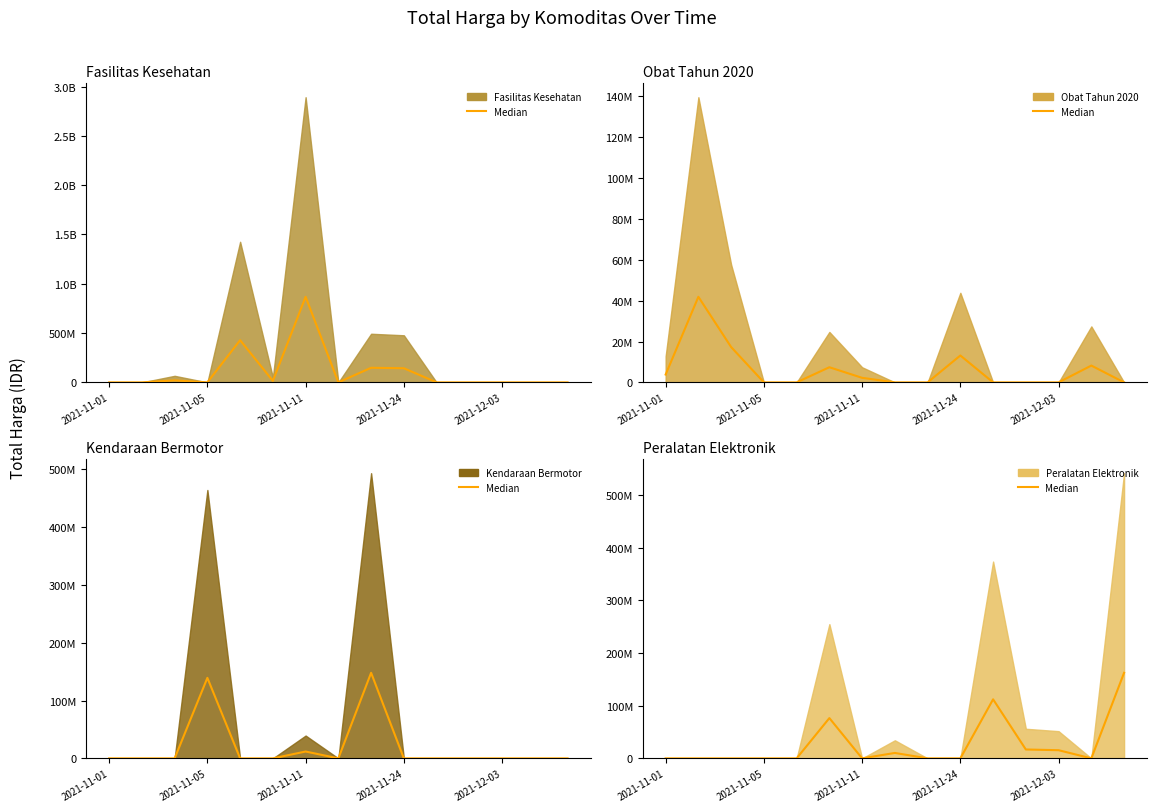

Does the chart display data point markers on the line(s)?

No